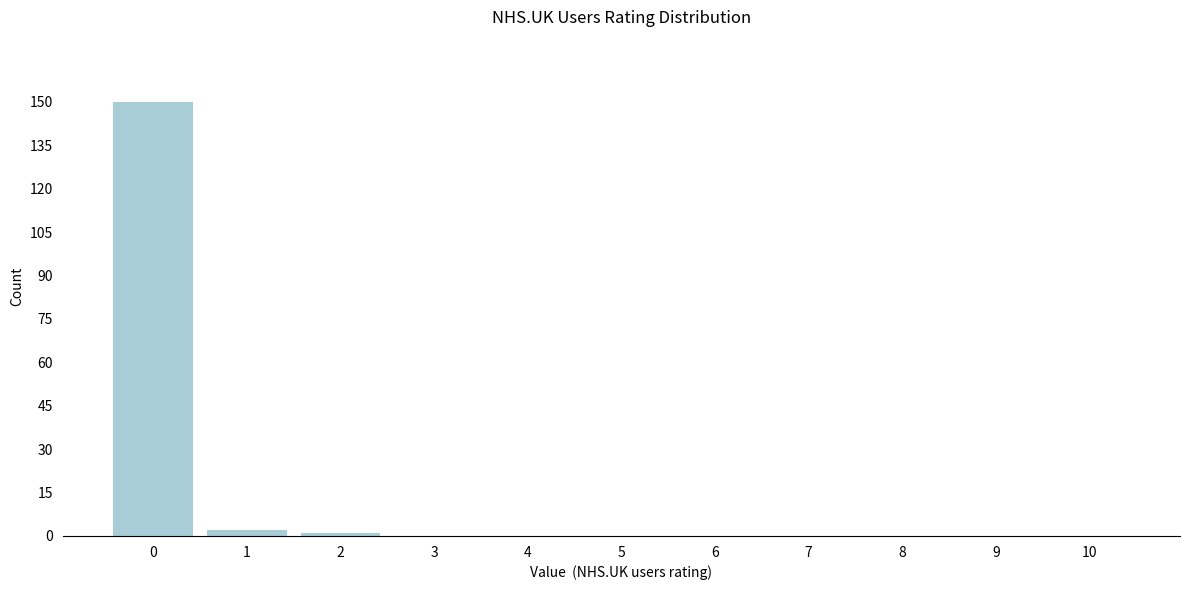

Reading left to right, extract all data points from this chart.

0=150	1=2	2=1	3=0	4=0	5=0	6=0	7=0	8=0	9=0	10=0